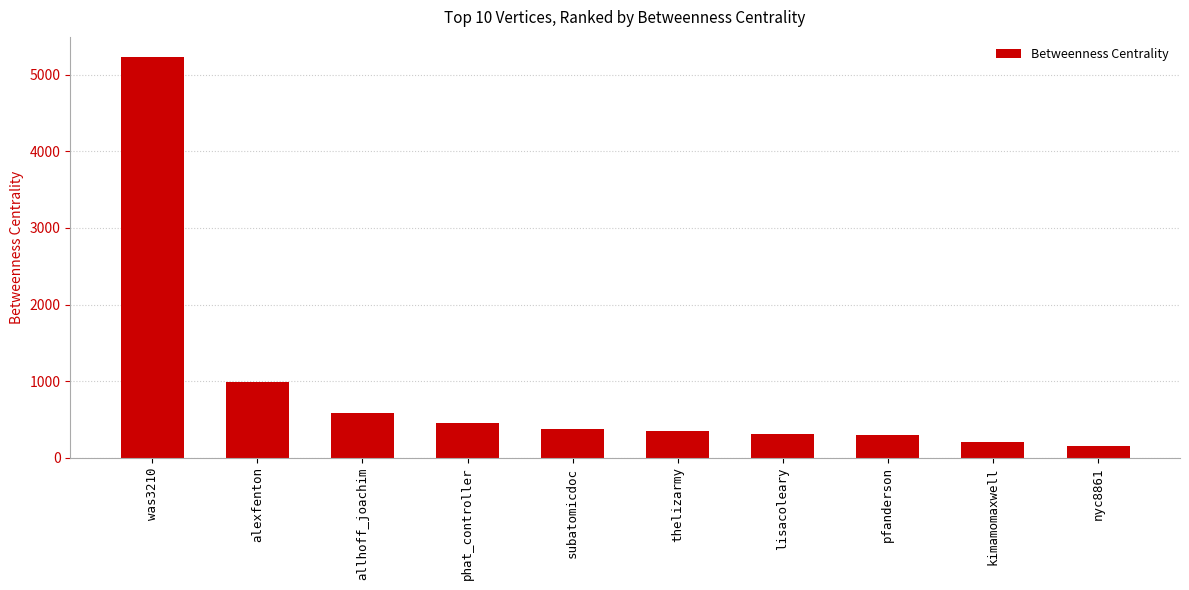

How many bars are there in total?

10